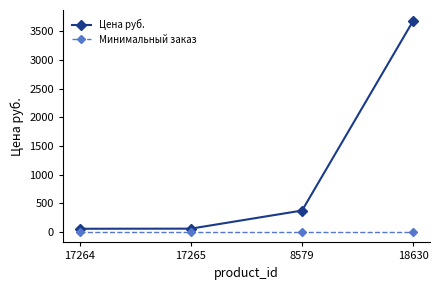

At which label is Цена руб. closest to 1871?

8579